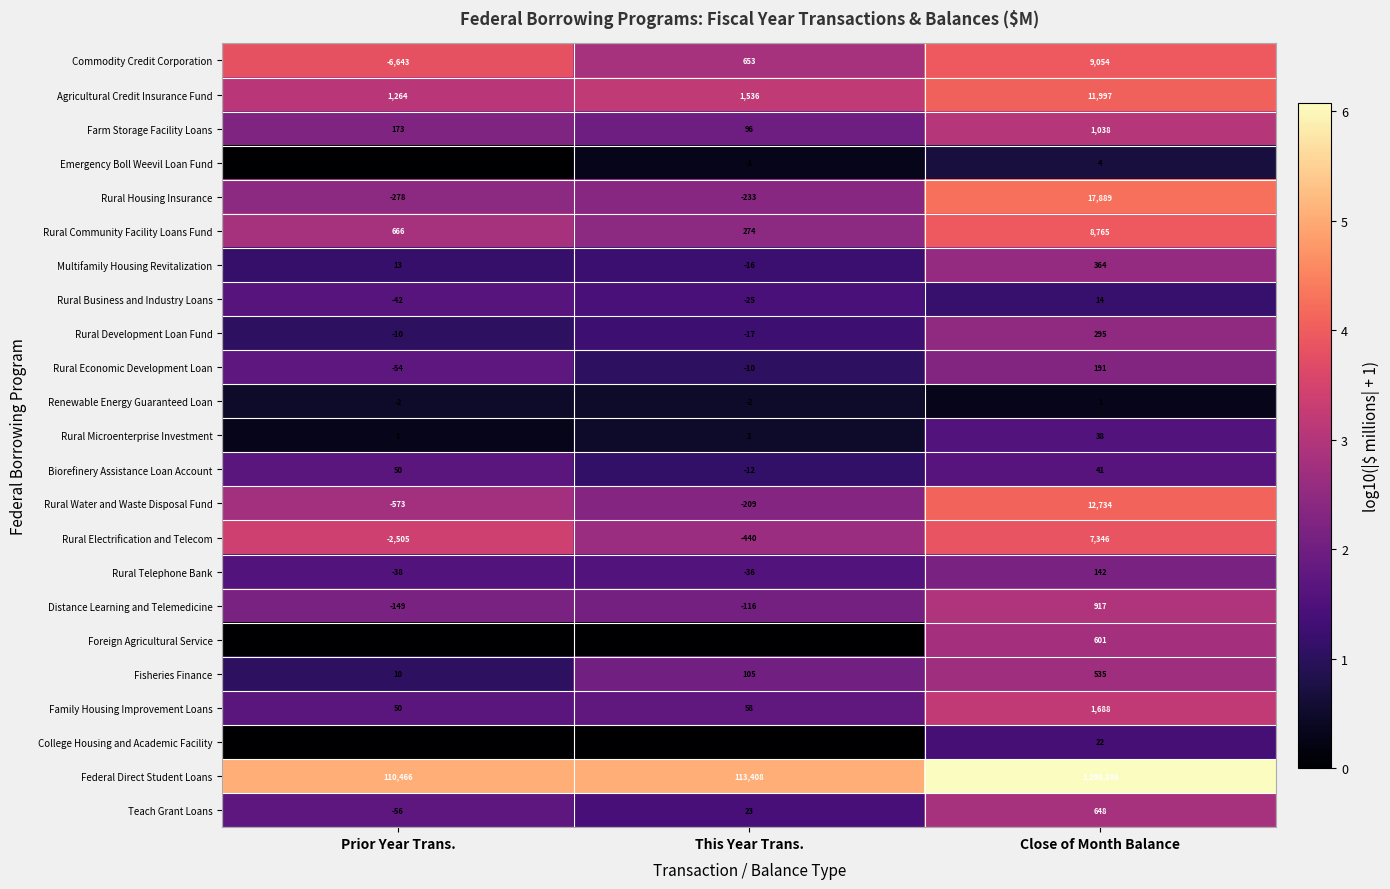

True or false: Renewable Energy Guaranteed Loan has a value of 2 at Close of Month Balance.

False